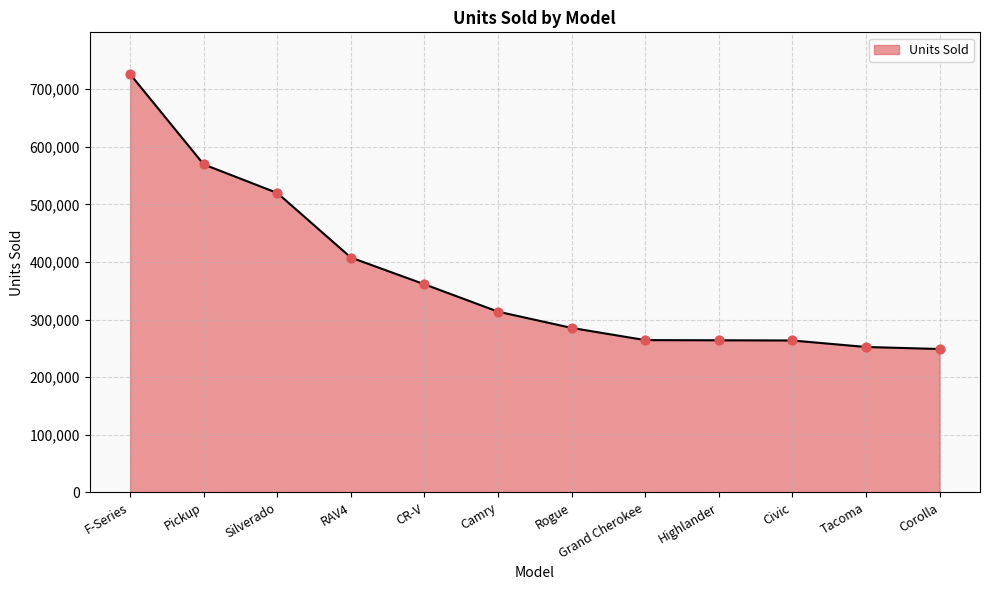

Approximately how many times larger is the value at Grand Cherokee compared to Rogue?

0.9